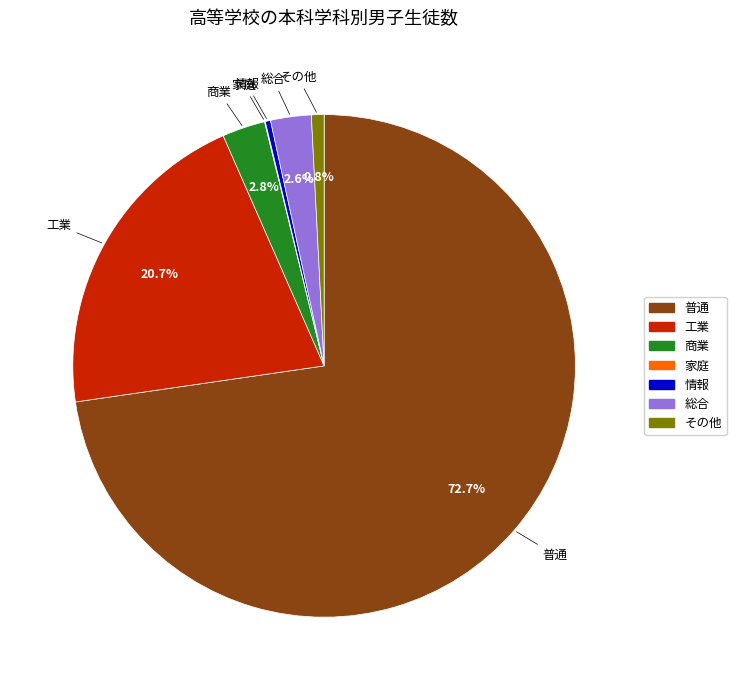

How much of the chart is everything except 総合?

97.4%